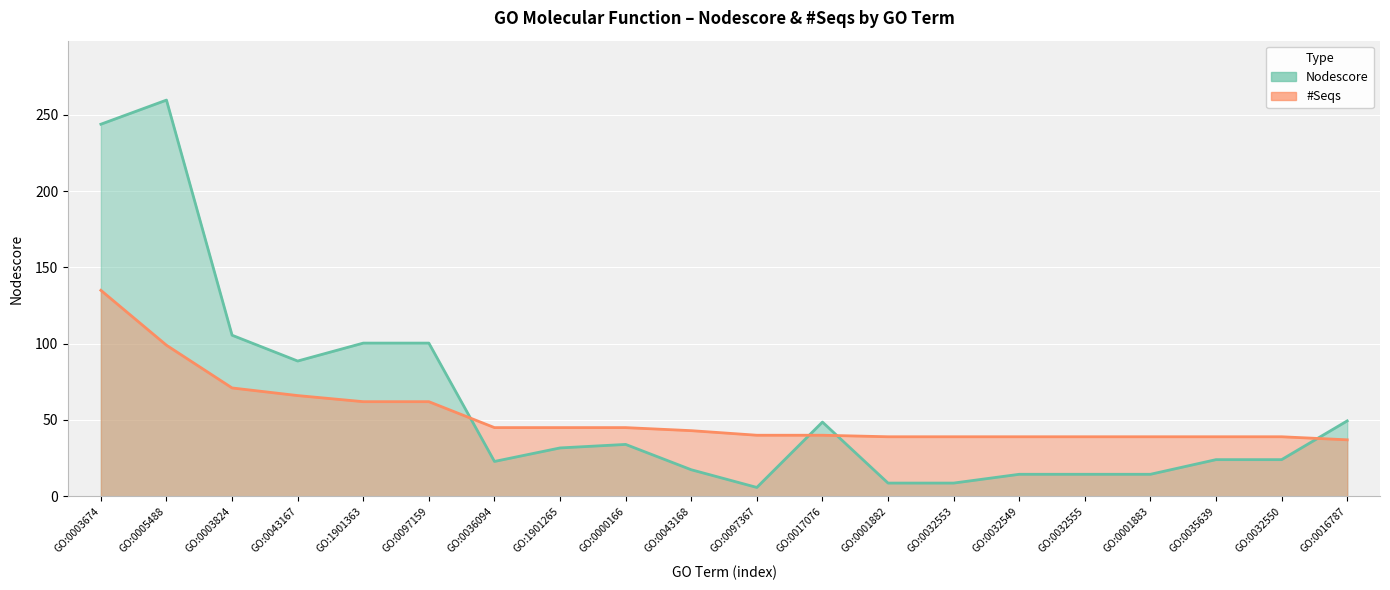

What is the maximum value shown in the chart?

259.7